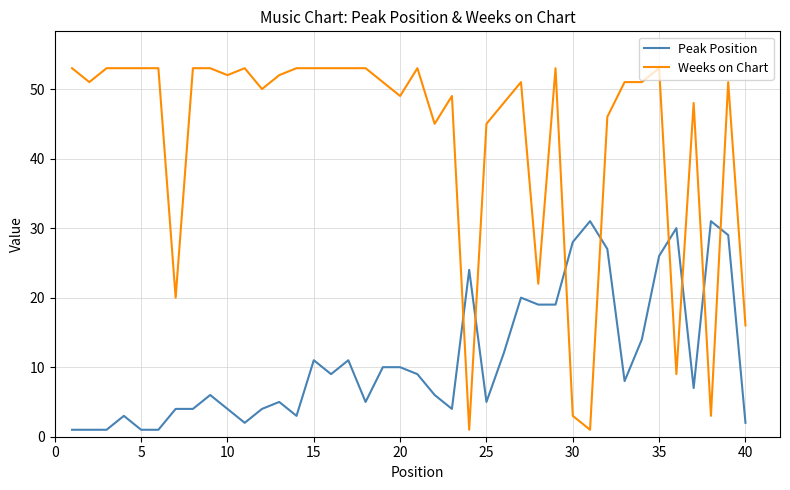

Does the chart have visible grid lines?

Yes